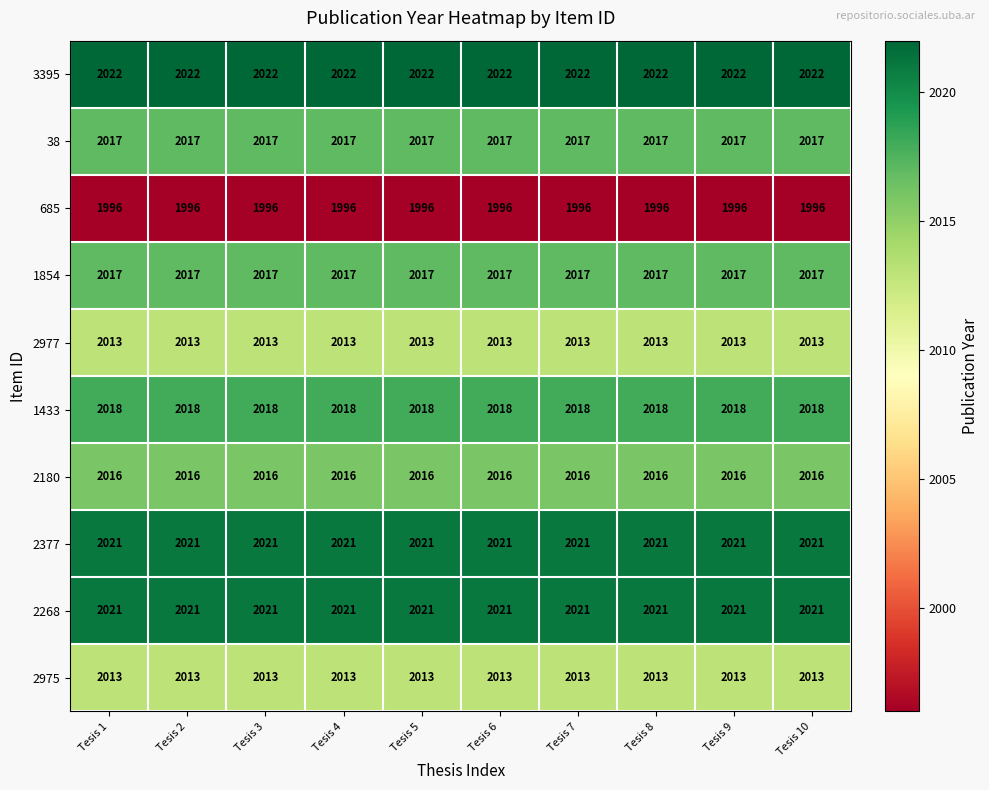

What is the total value across all series at Tesis 9?

20154